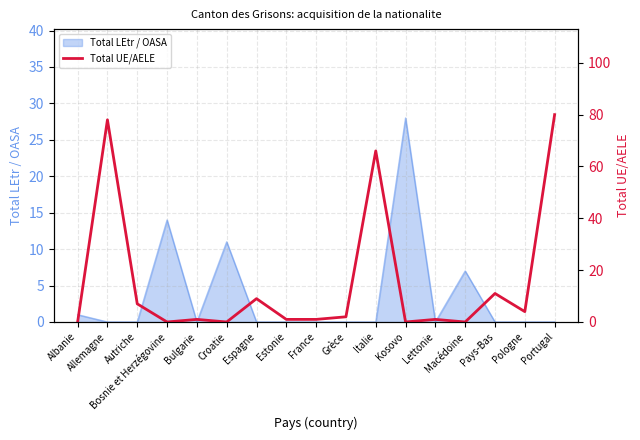

What is the value of the 5th point from the left?

1